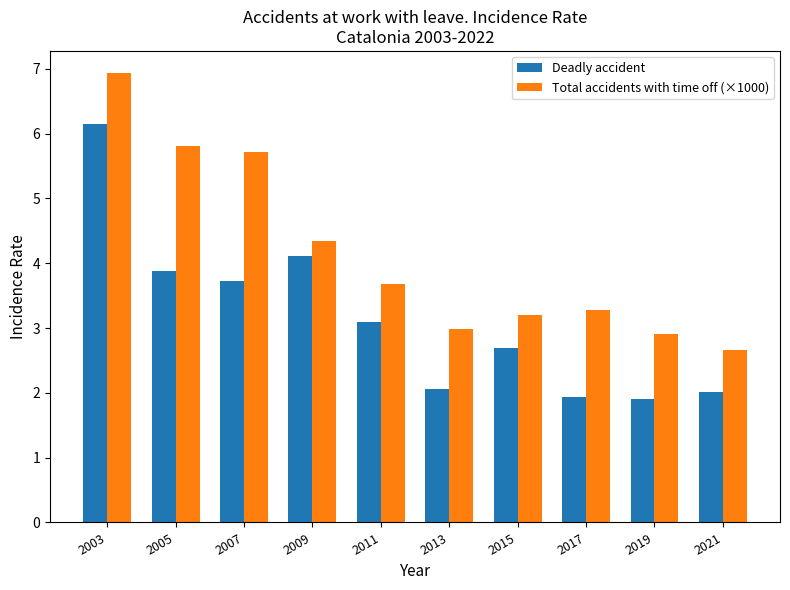

Which series changed the most between 2005 and 2017?

Total accidents with time off (×1000)